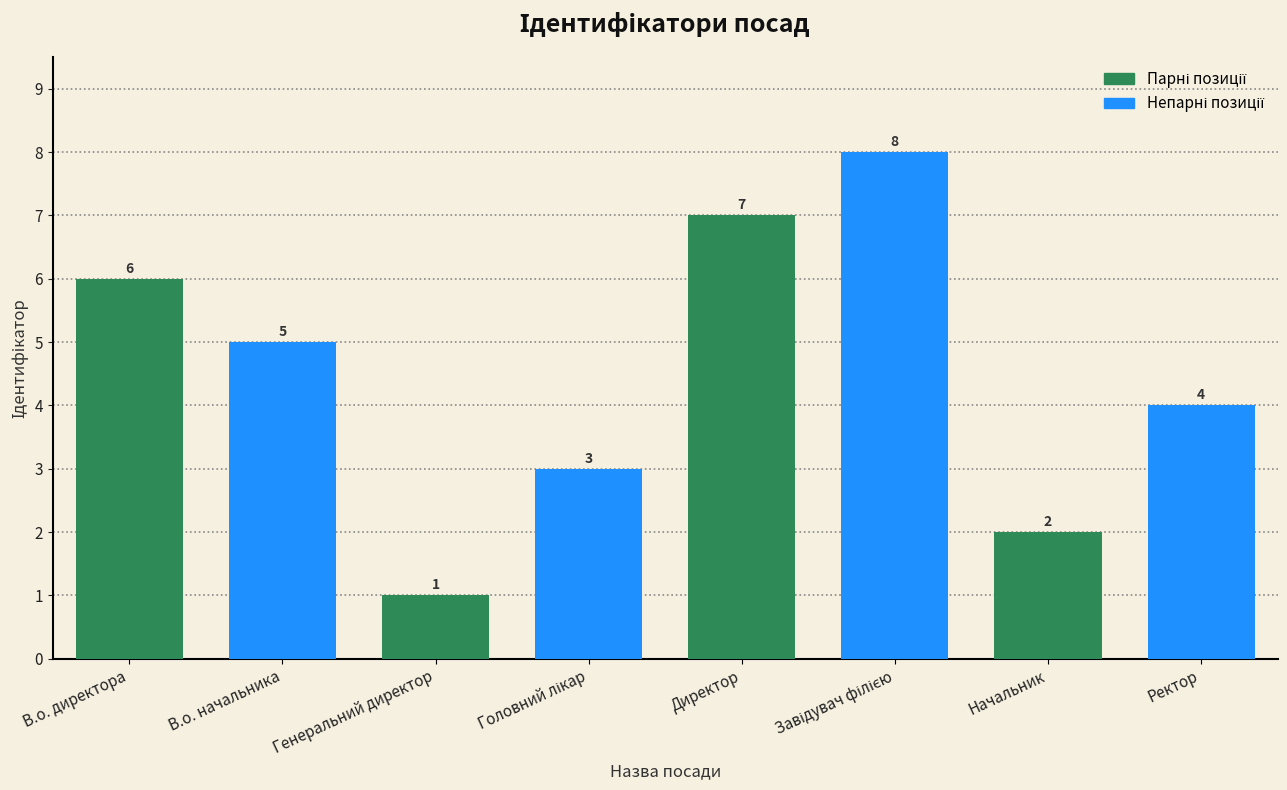

Where does the data first go above 5?

В.о. директора